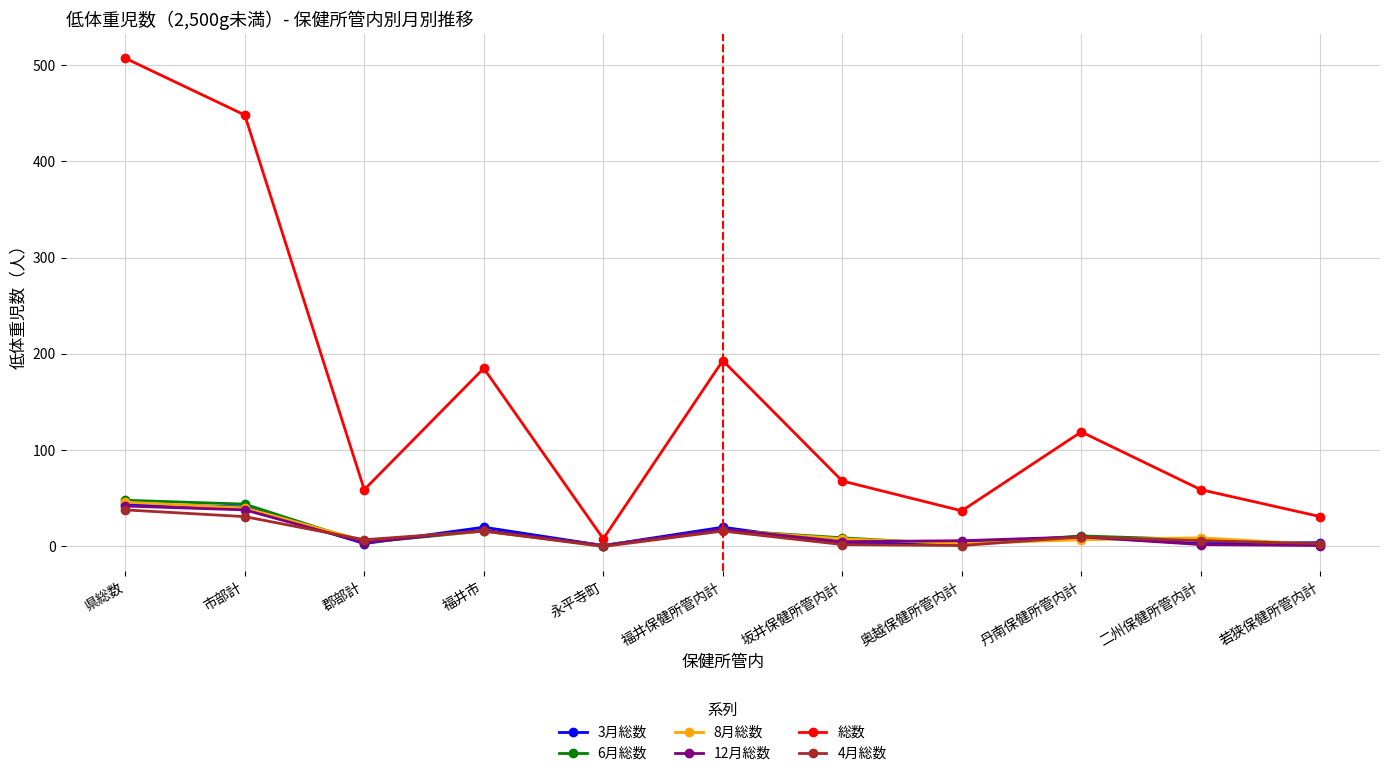

Which series has the widest spread of values?

総数